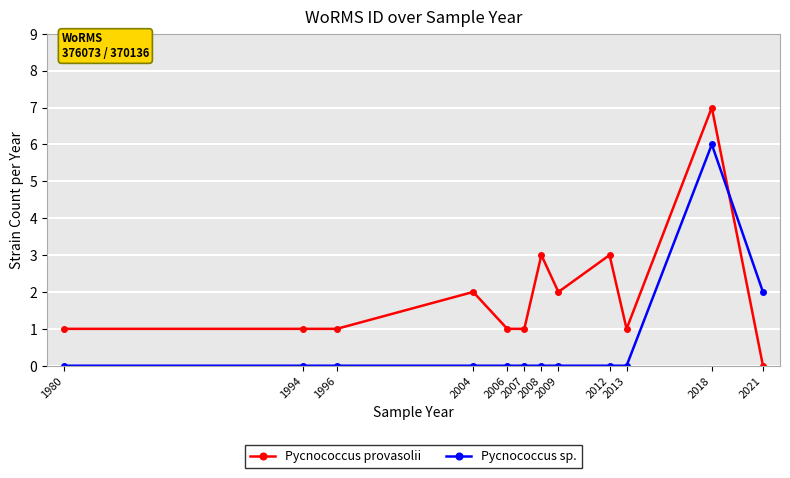

True or false: Pycnococcus provasolii has more than 2 points higher than both neighbors.

True